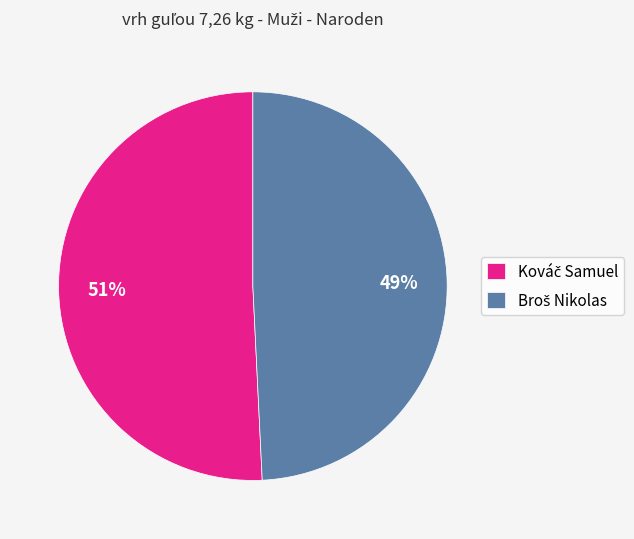

To the nearest percent, what is the average slice percentage?

50%